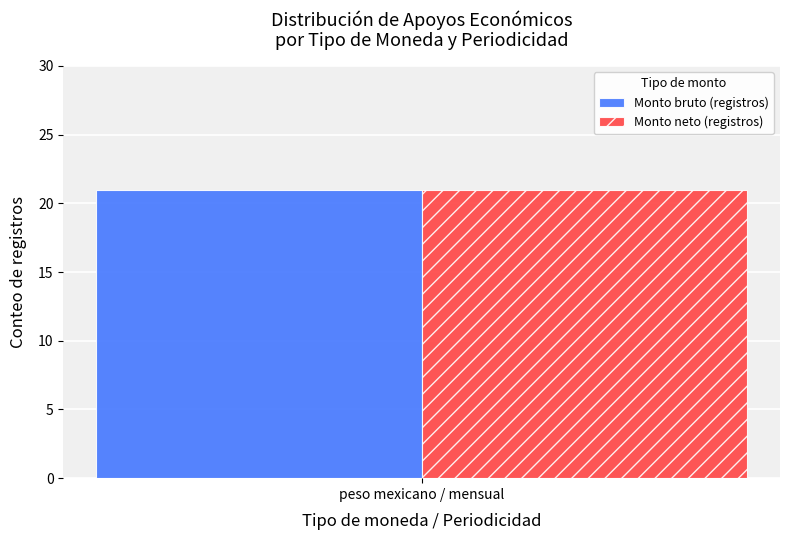

The mensual series shows 2 at 4. True or false?

False